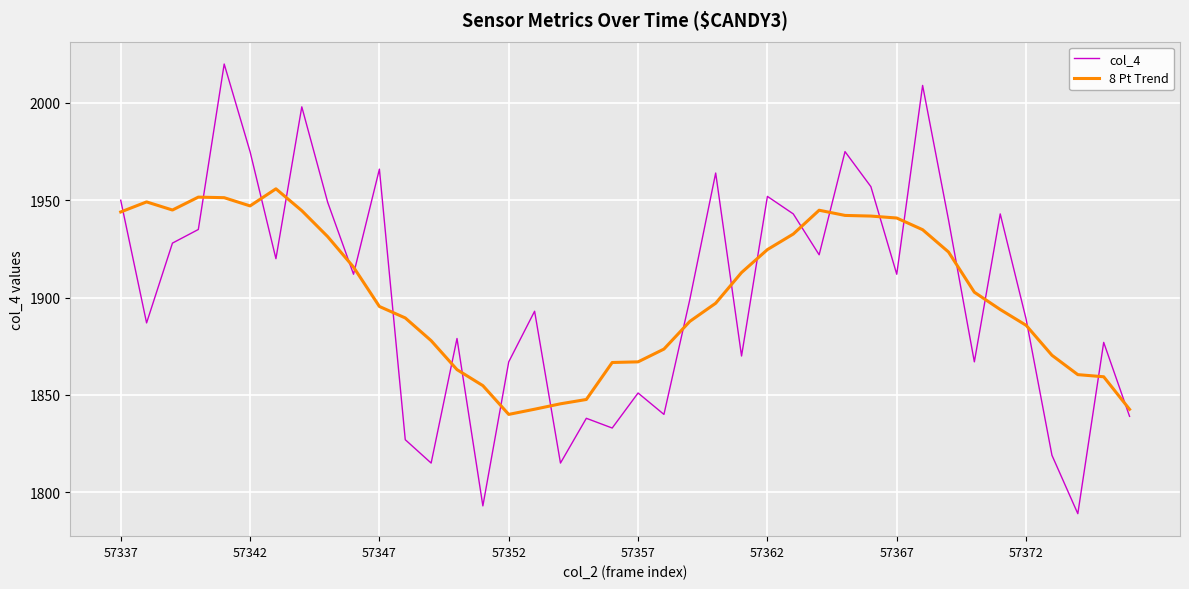

What is the lowest value of the 8 Pt Trend series?

1840.0